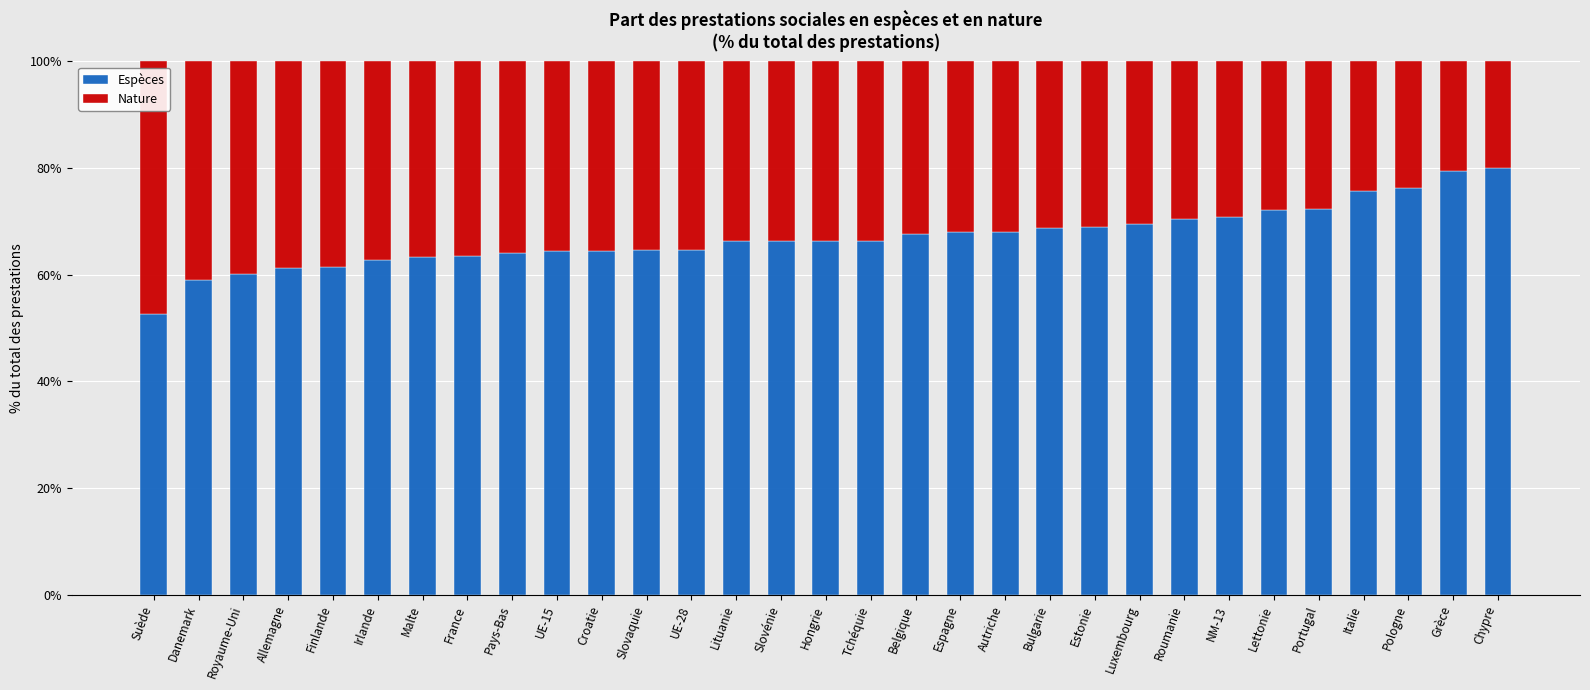

Which category has the lowest value in the Espèces series?

Suède